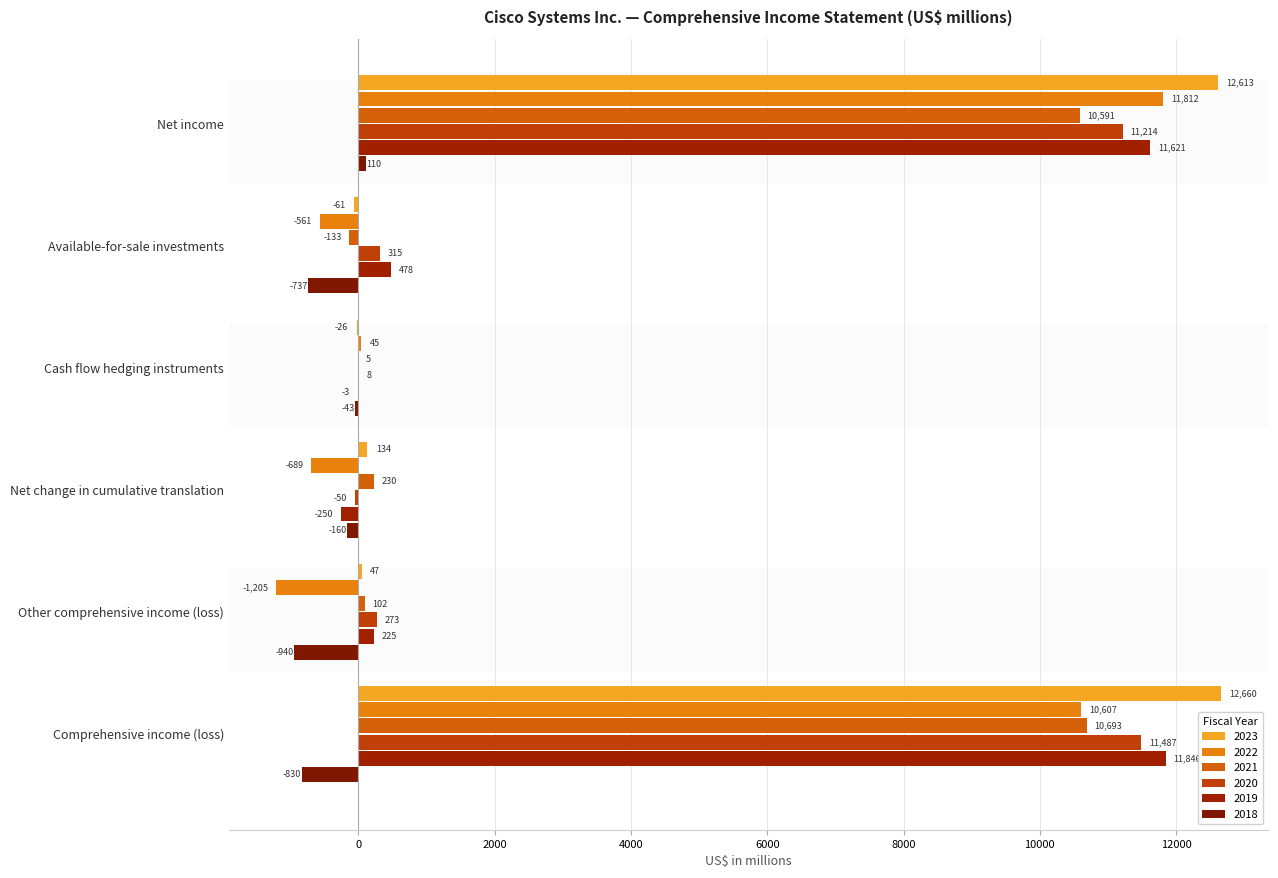

At which label is 2018 closest to -415?

Net change in cumulative translation